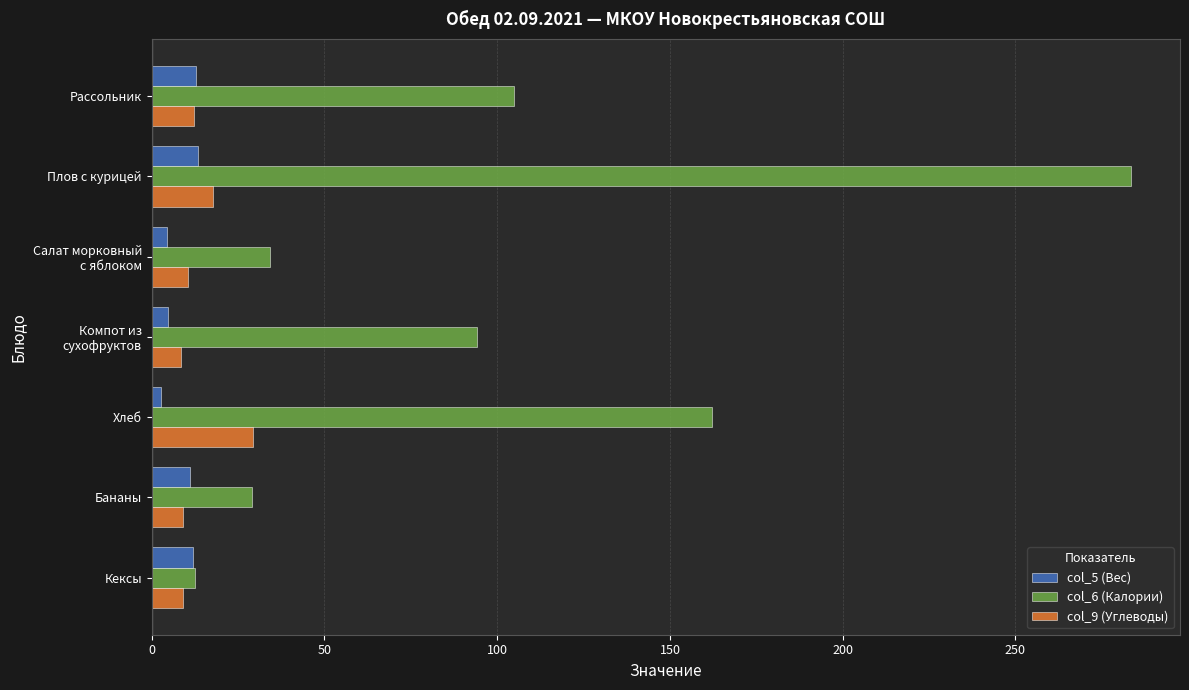

Rank the series by their maximum value, from lowest to highest.

col_5 (Вес), col_9 (Углеводы), col_6 (Калории)